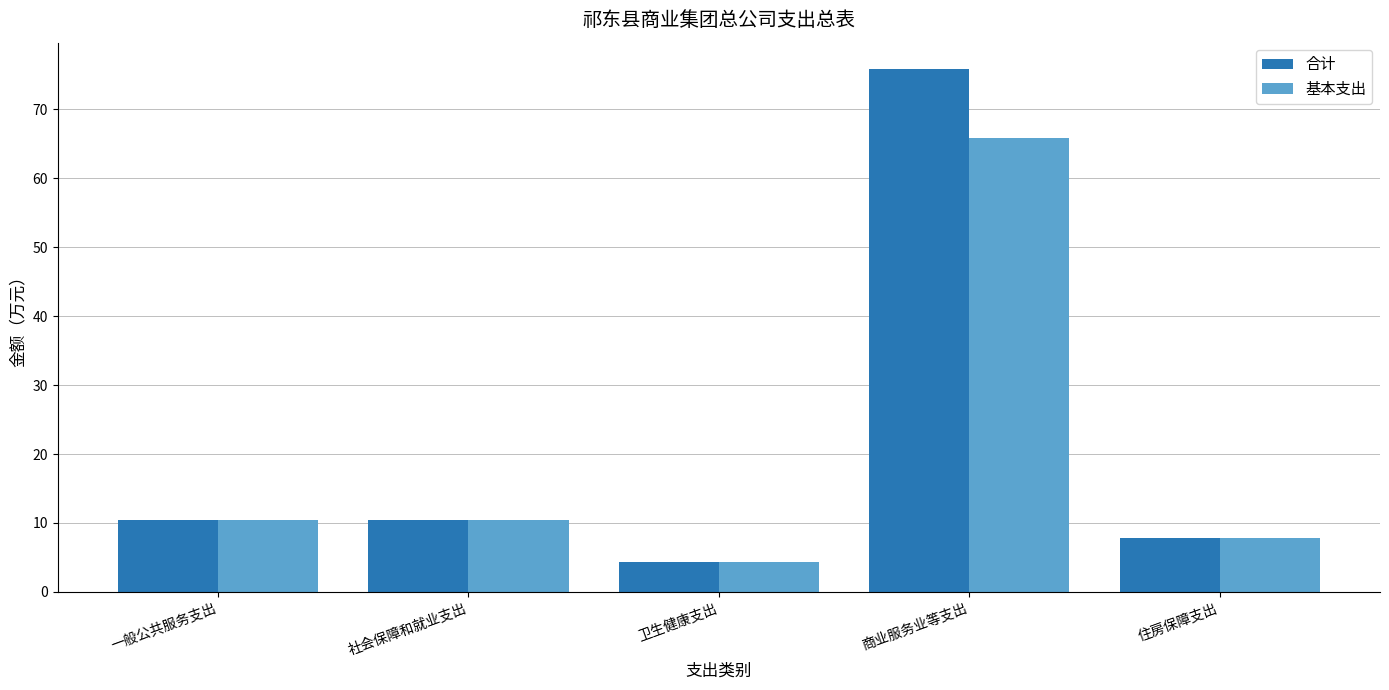

What is the difference between the second highest and second lowest values in the 合计 series?

2.6